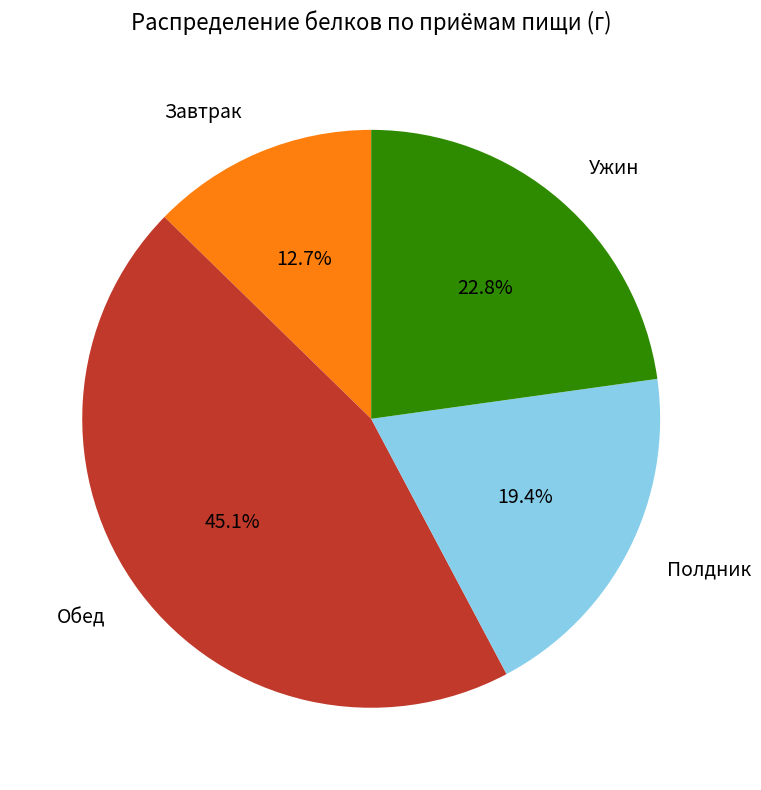

True or false: Ужин accounts for 11% of the total.

False